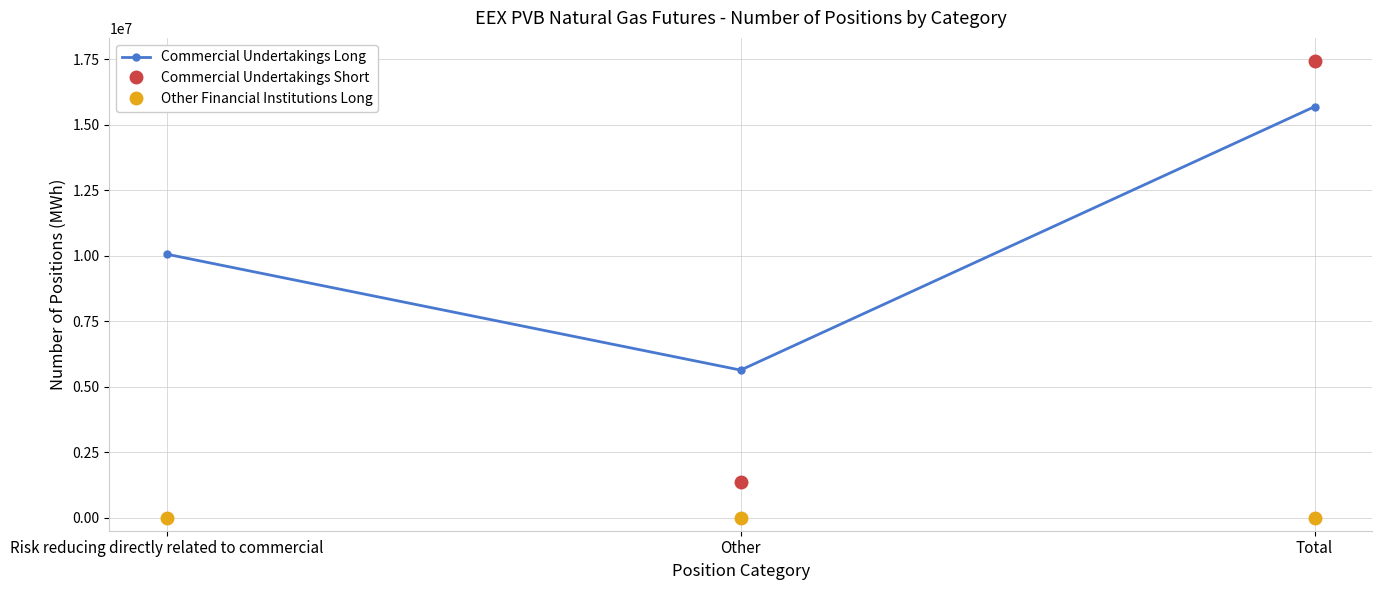

Is the value of Commercial Undertakings Long at Risk reducing directly related to commercial greater than the value of Commercial Undertakings Short at Other?

Yes